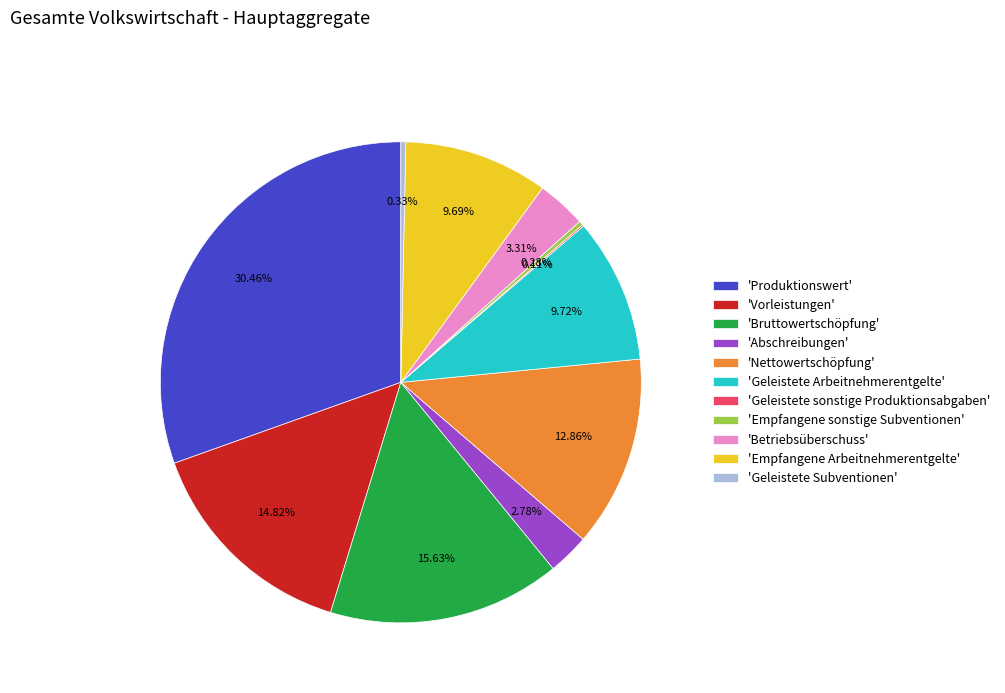

Which has a higher value, 'Abschreibungen' or 'Produktionswert'?

'Produktionswert'